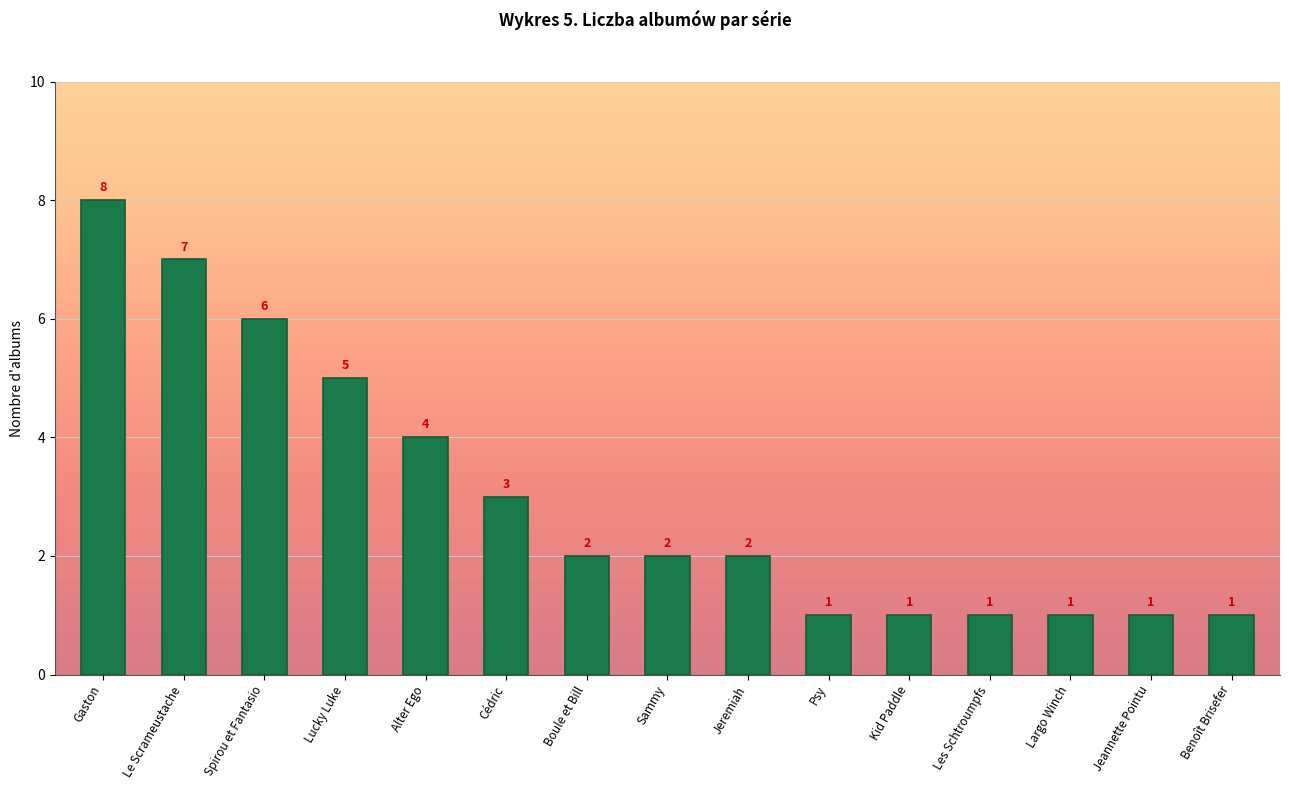

What is the greatest value displayed?

8